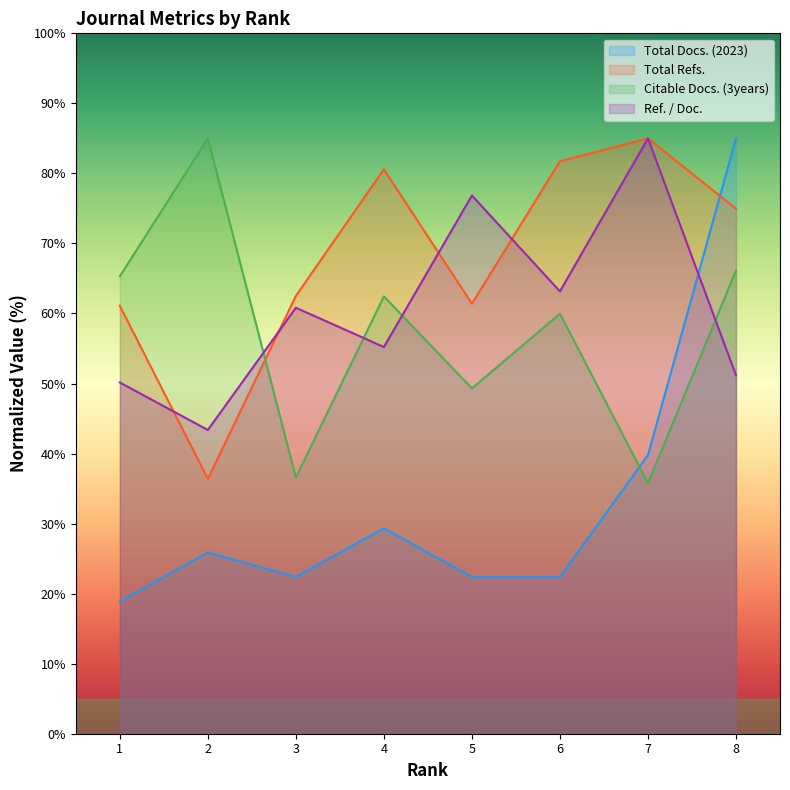

How many distinct data groups are displayed?

4